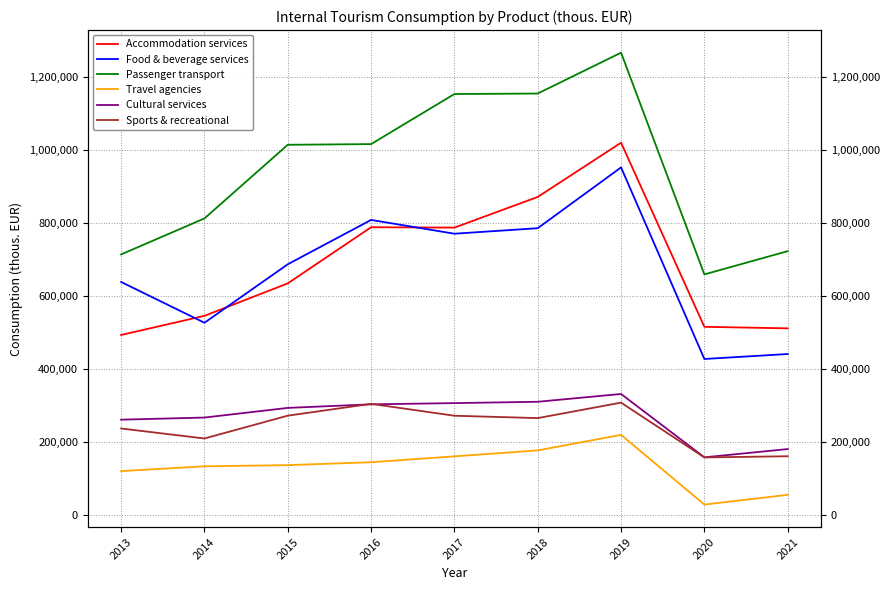

Which series has the largest range (max minus min)?

Passenger transport